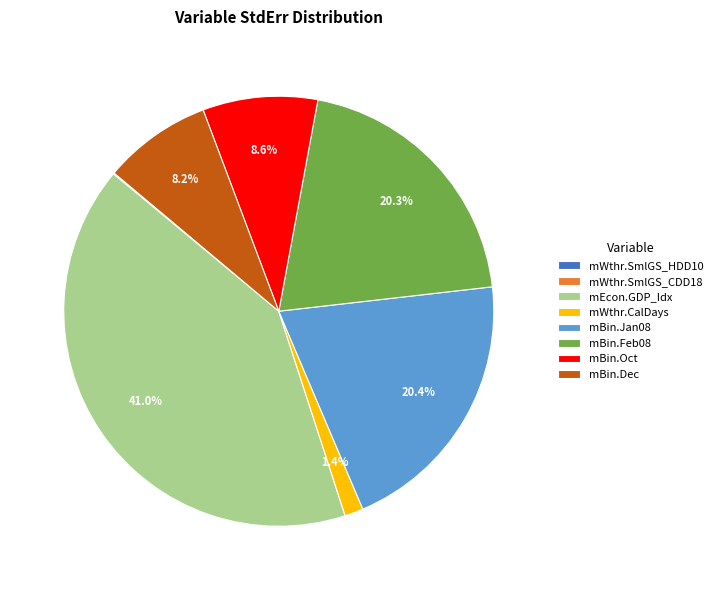

Is it true that mWthr.CalDays is 11% of the pie?

False